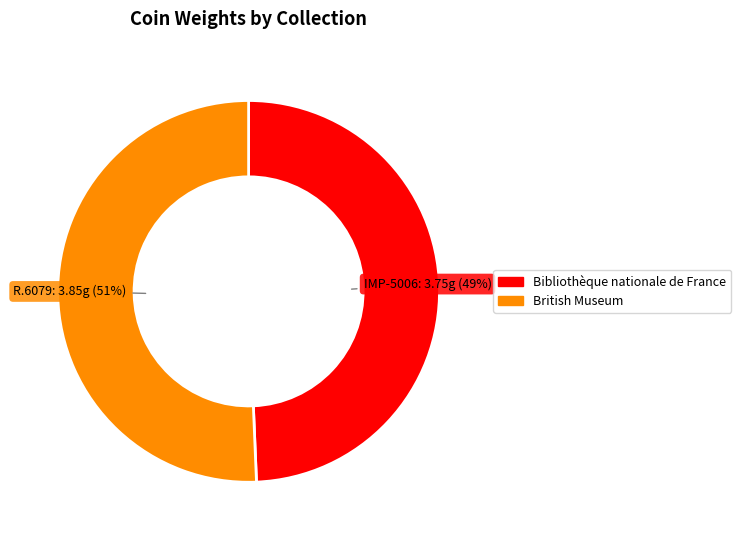

Count the number of slices in the pie.

2